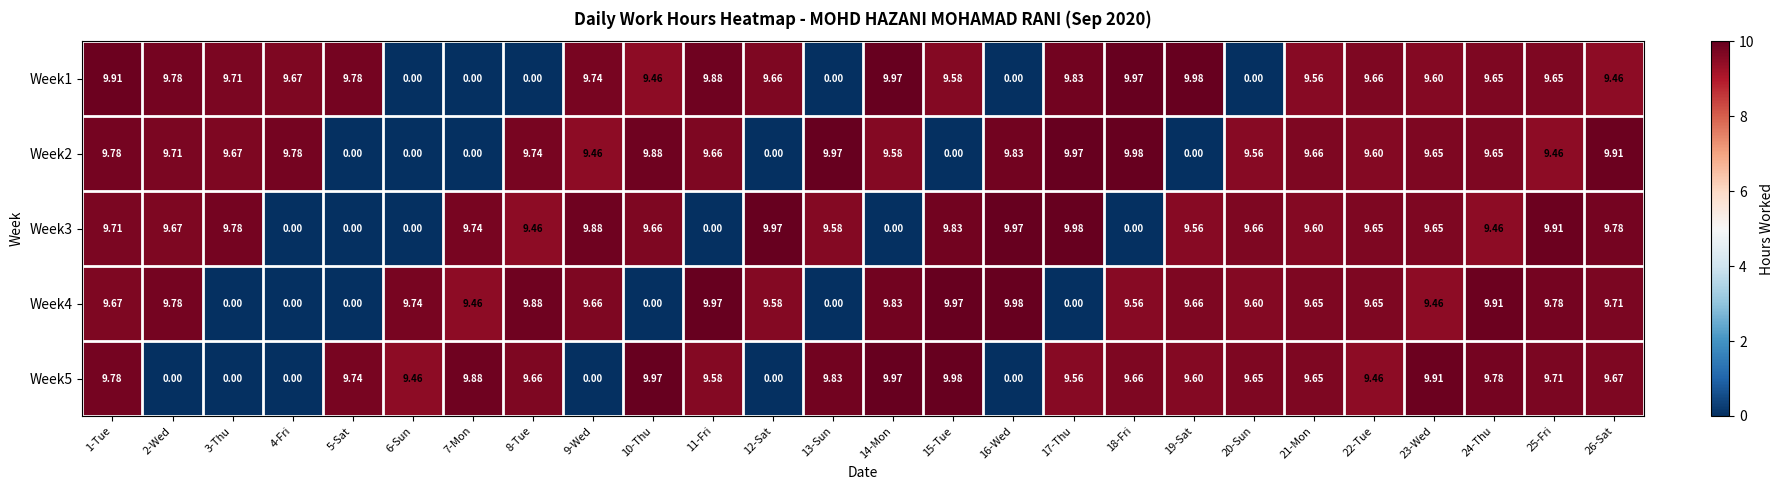

Is the value of Week4 at 5-Sat greater than the value of Week5 at 23-Wed?

No